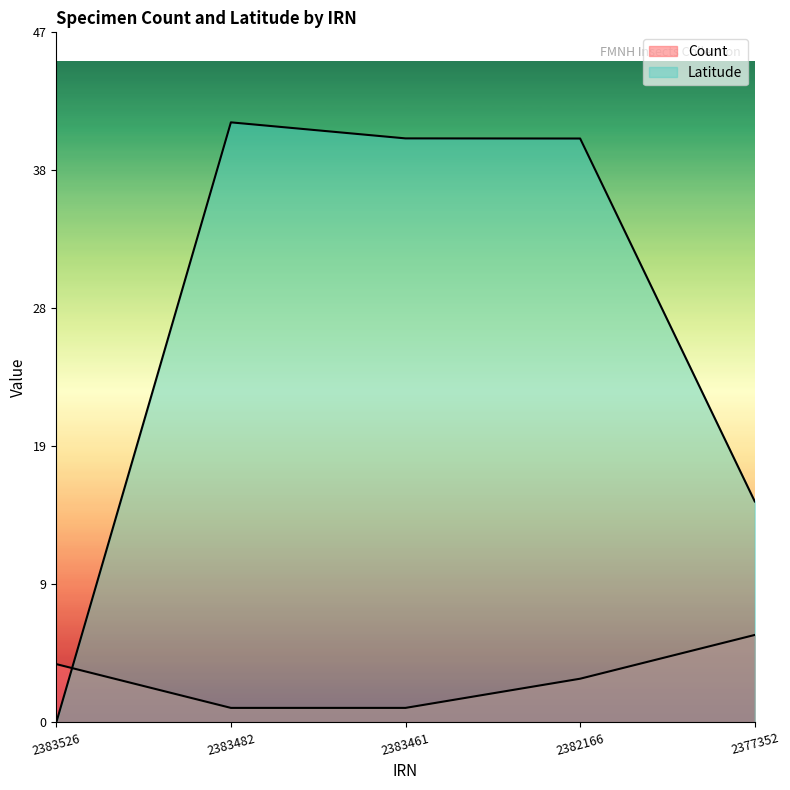

List the series in order of their overall mean, highest first.

Latitude, Count